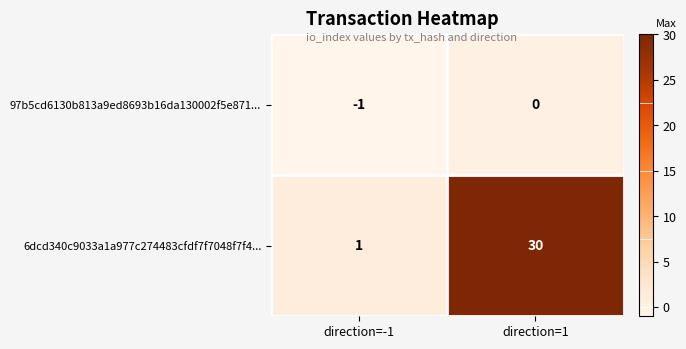

Between direction=-1 and direction=1, which series saw the biggest shift?

6dcd340c9033a1a977c274483cfdf7f7048f7f4...